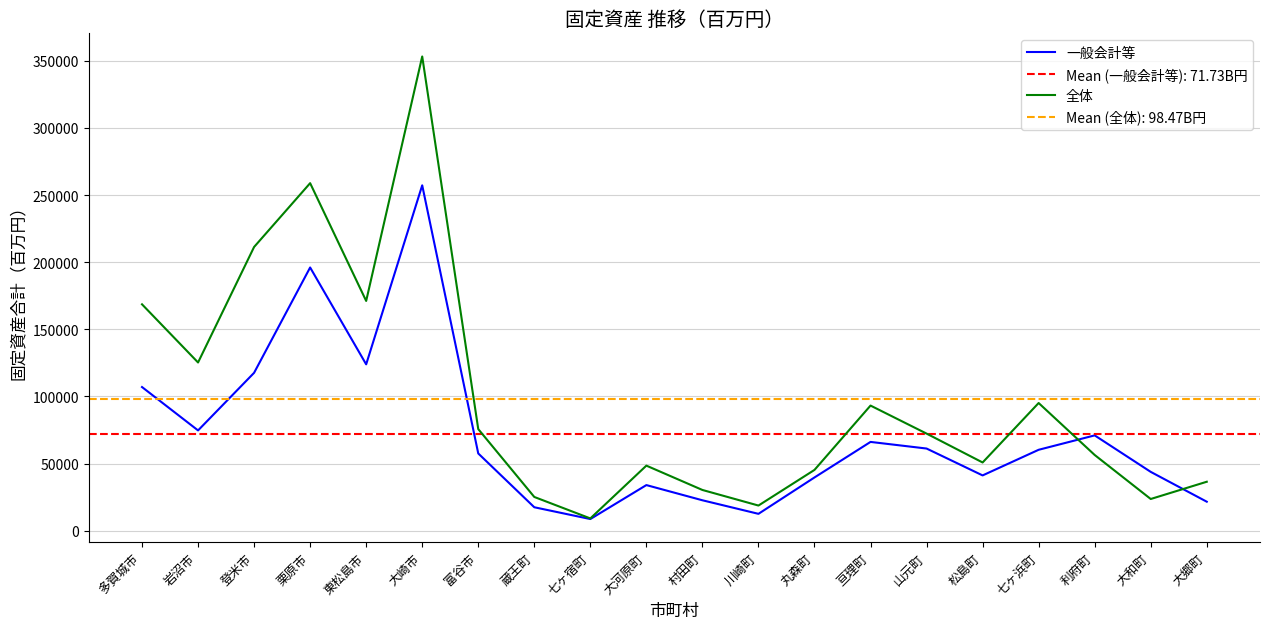

What is the highest value of the 全体 series?

353182